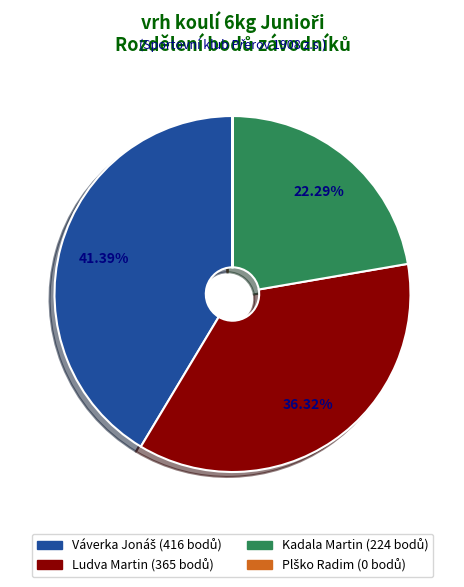

Is there a majority slice in this chart?

No